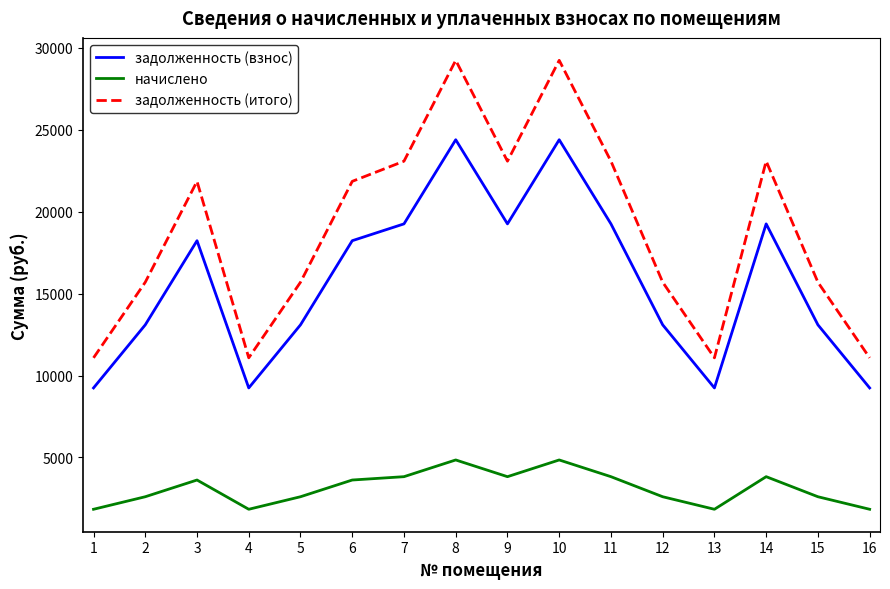

Is it true that начислено equals 1203.2 at 14?

False